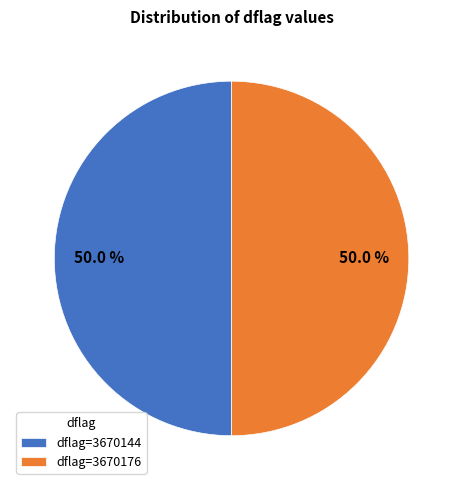

Is the sum of dflag=3670144 and dflag=3670176 greater than half?

Yes